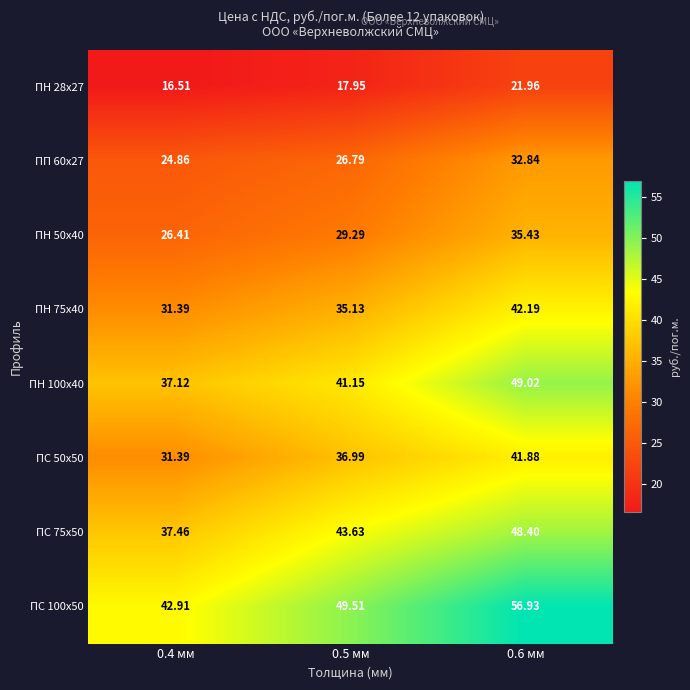

Is the value of ПН 28х27 at 0.6 мм greater than the value of ПН 50х40 at 0.4 мм?

No